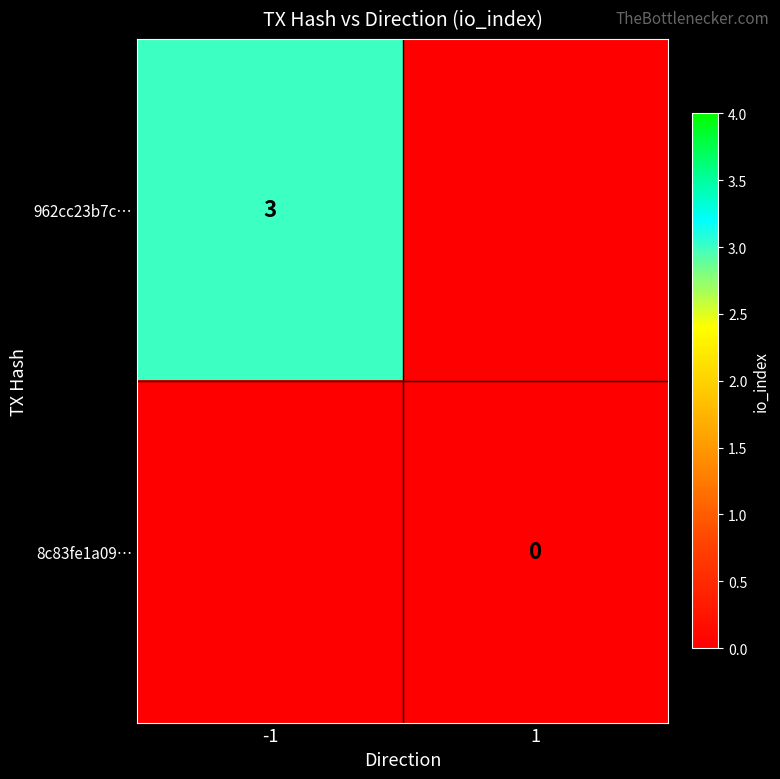

Which label corresponds to the smallest value in the chart?

1